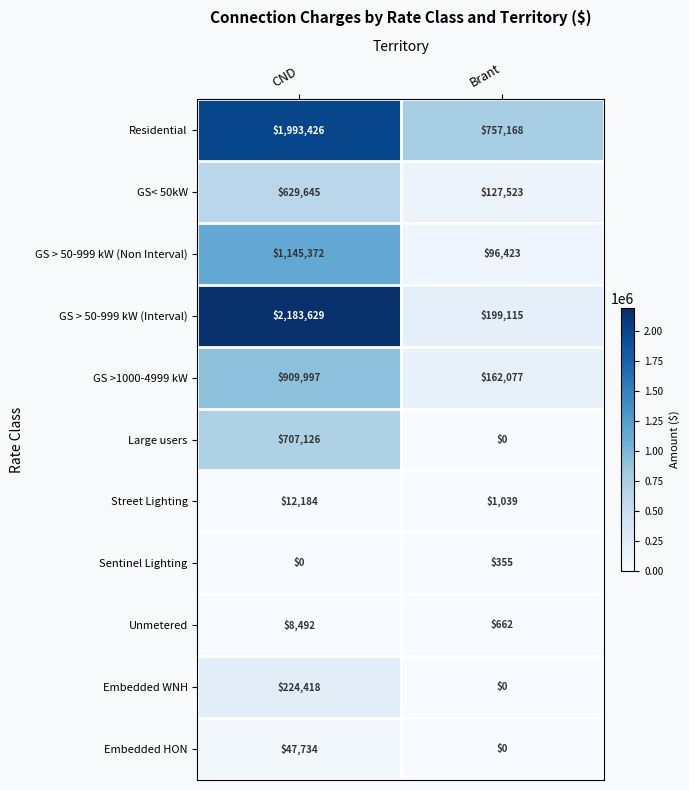

Which label corresponds to the largest value in the chart?

CND